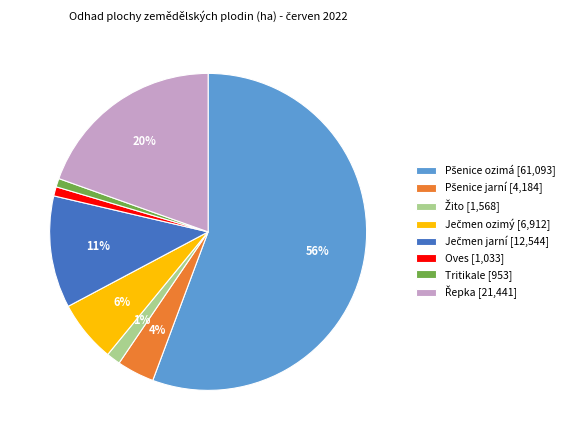

How many slices are in this pie chart?

8